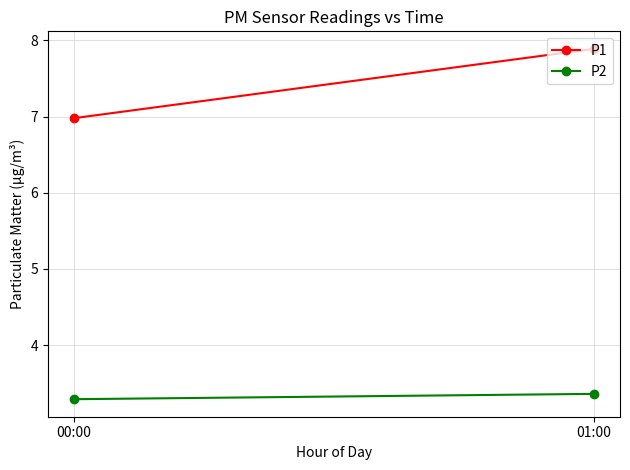

What position from the left is 01:00?

2